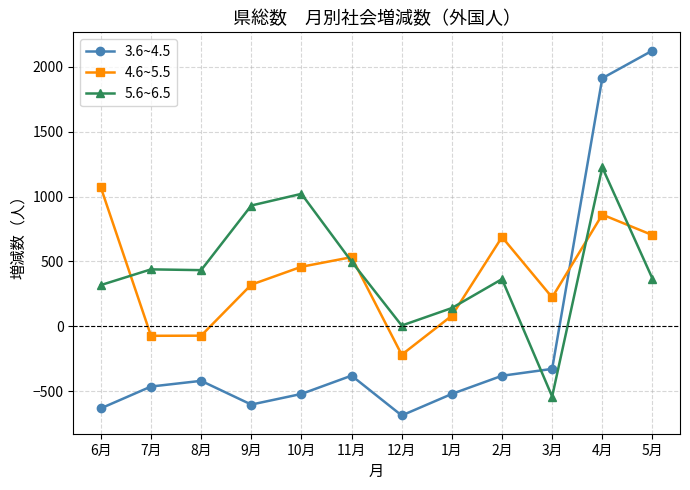

Is this an area chart (filled region under the line)?

No